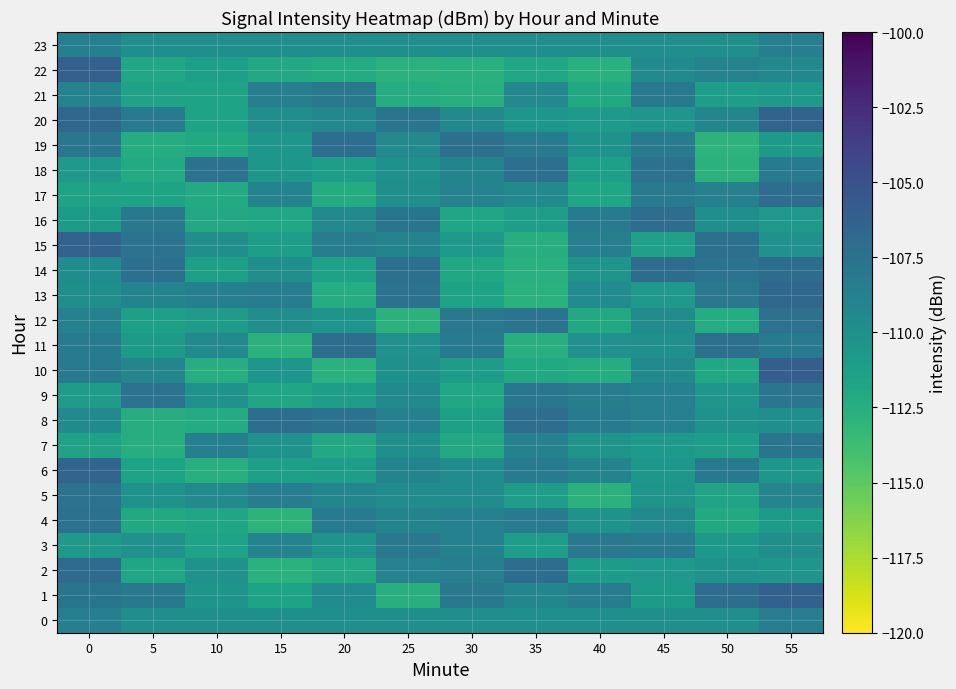

Between 10 and 30, which is larger?

10